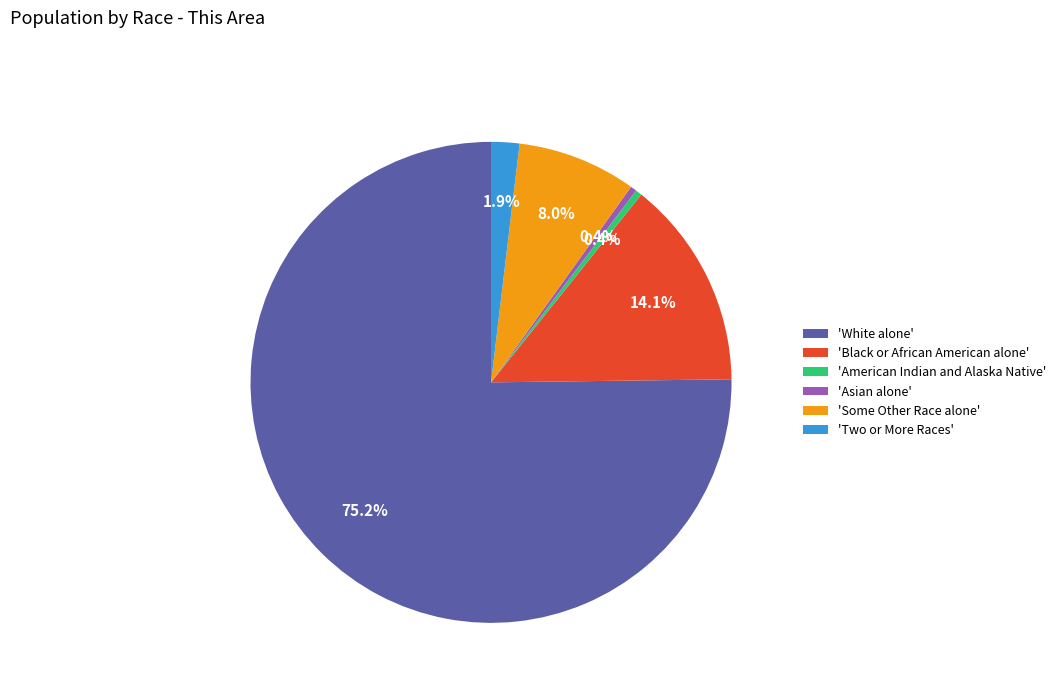

Combined, what portion of the pie is 'Black or African American alone' and 'American Indian and Alaska Native'?

14.5%